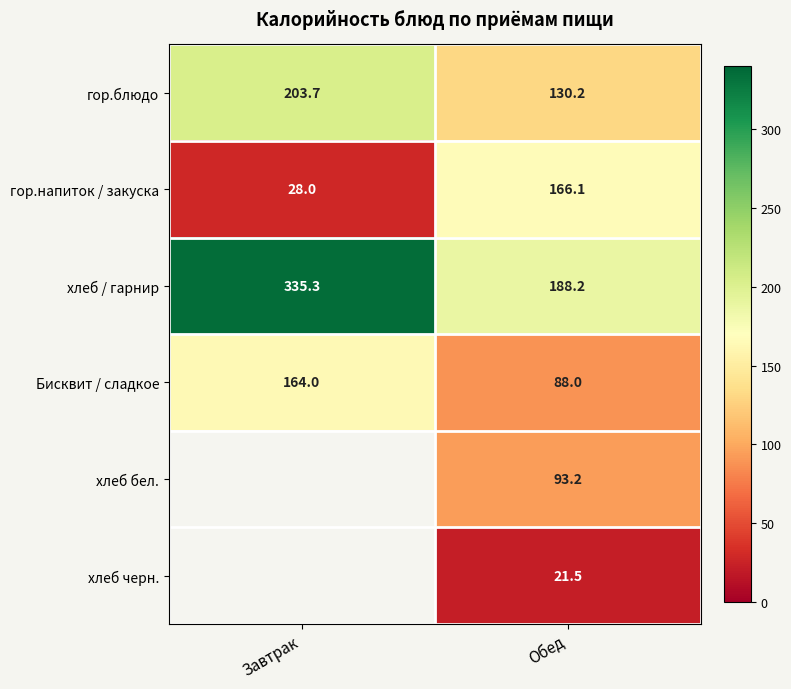

True or false: хлеб / гарнир has a value of 335.3 at Завтрак.

True